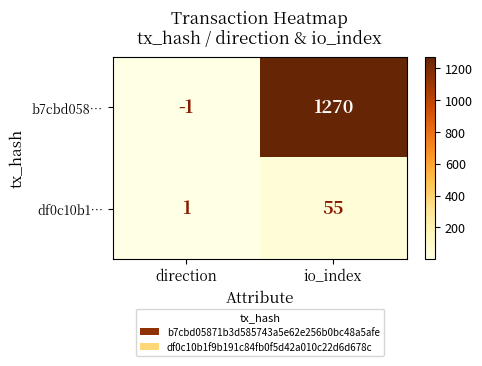

Rank the series by their average value, from lowest to highest.

df0c10b1…, b7cbd058…